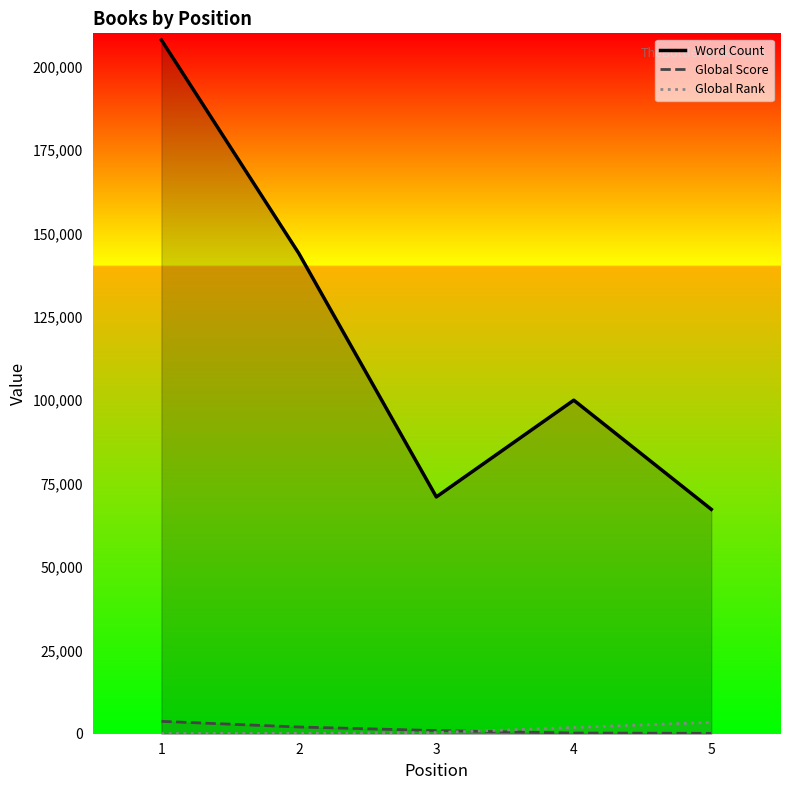

After their last crossing, which series has the higher values: Global Score or Global Rank?

Global Rank